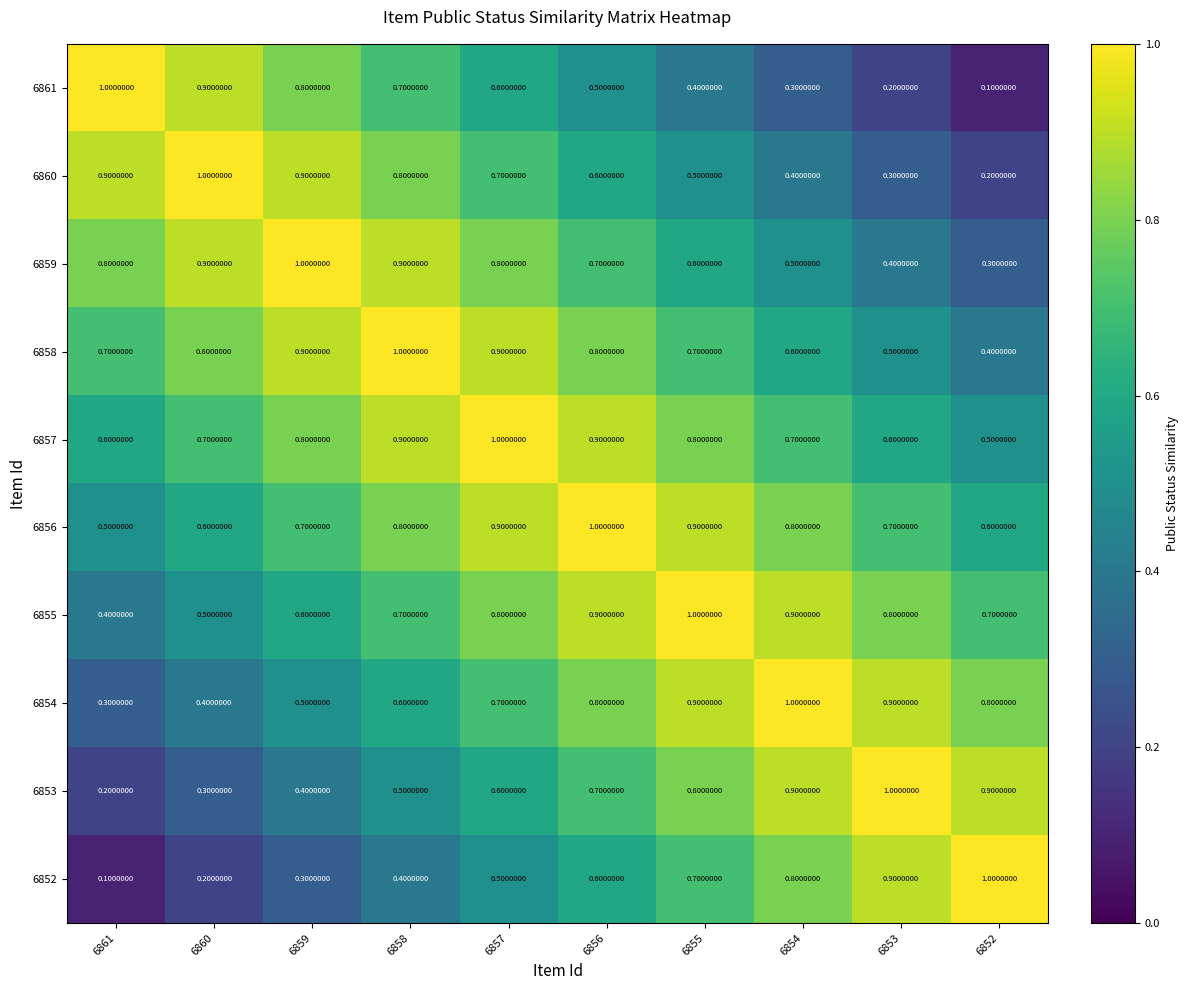

What is the sum of the 6858 values at 6857 and 6860?

1.7